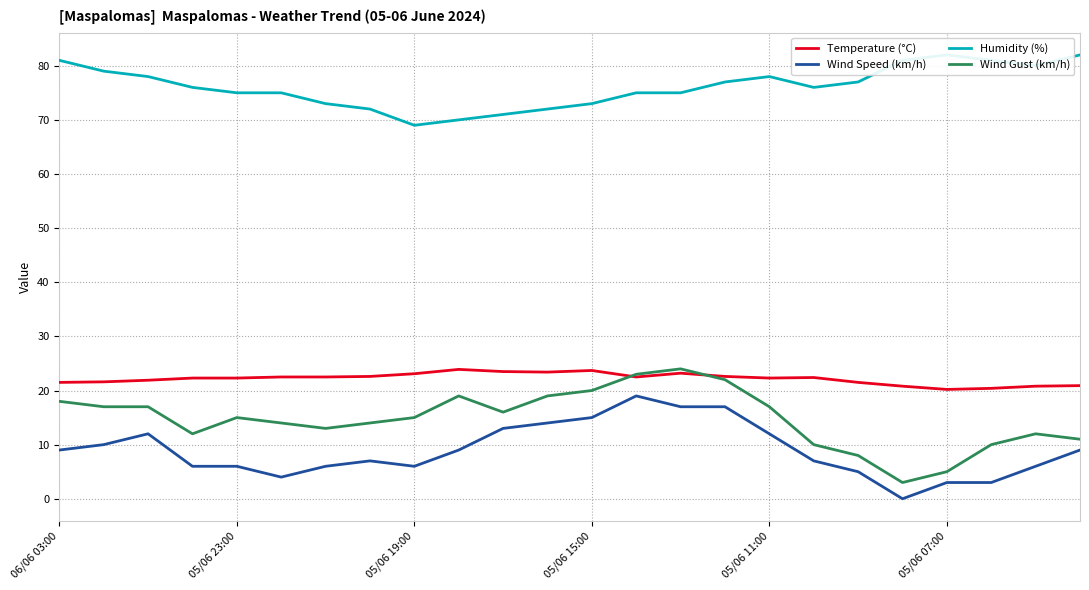

Which series ends up on top after the final intersection of Wind Gust (km/h) and Temperature (°C)?

Temperature (°C)